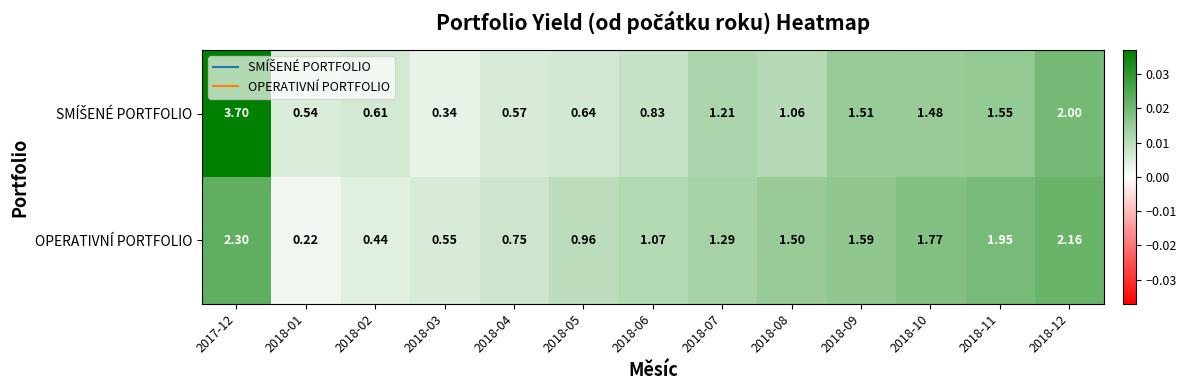

Which series changed the most between 2018-01 and 2018-07?

OPERATIVNÍ PORTFOLIO